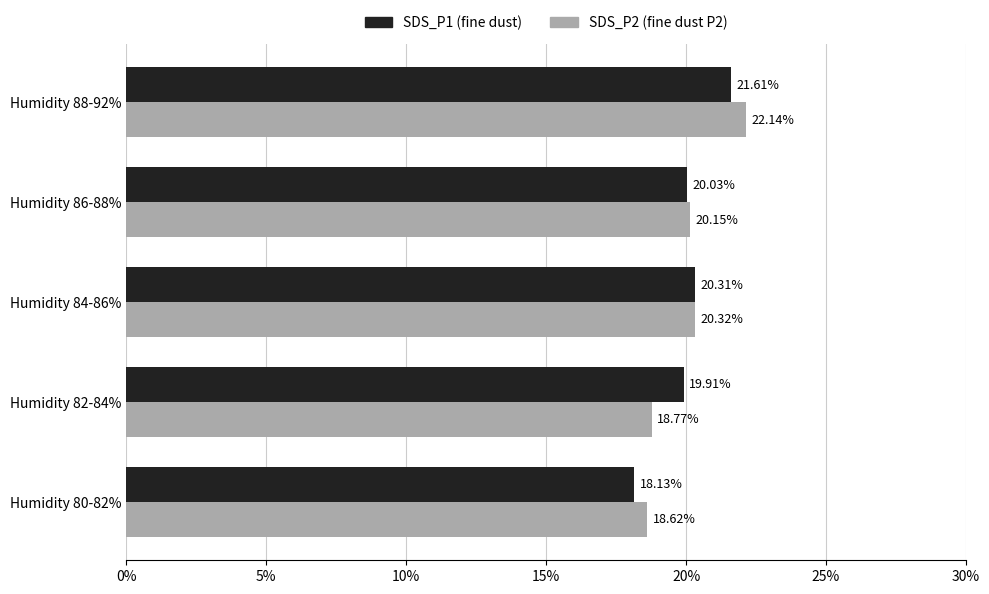

What are all the series names shown in the legend?

SDS_P1 (fine dust), SDS_P2 (fine dust P2)